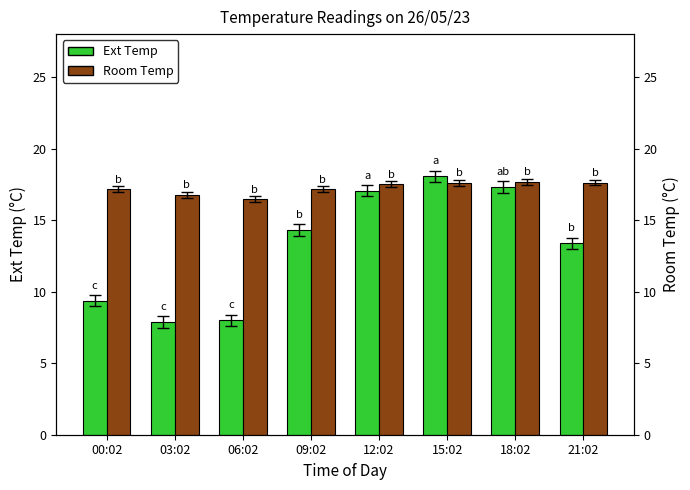

At 15:02, list the series in order from largest to smallest.

Ext Temp, Room Temp